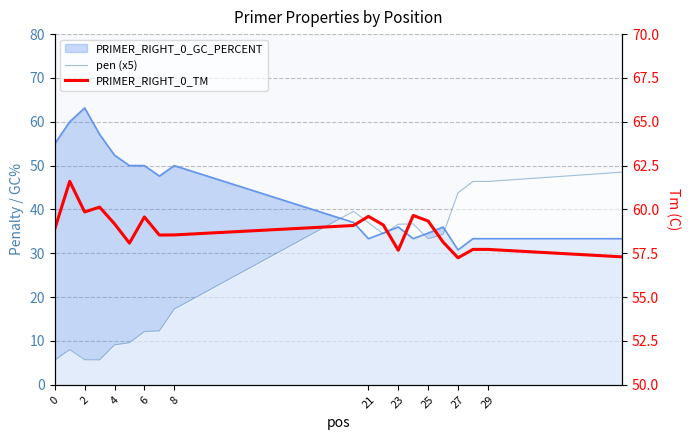

What is the minimum value shown in the chart?

5.6